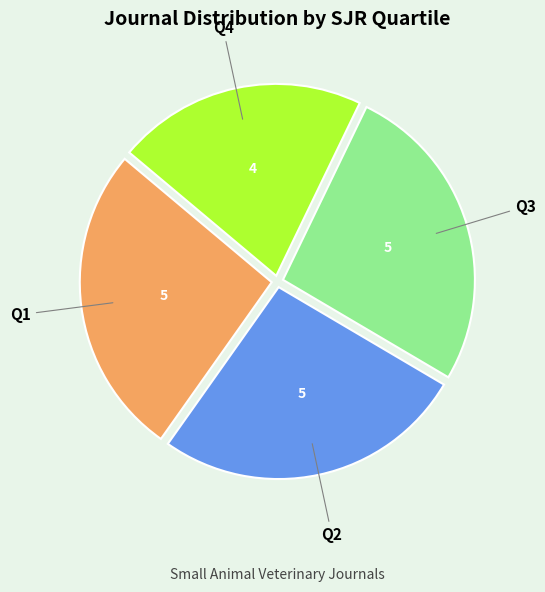

Is there a majority slice in this chart?

No